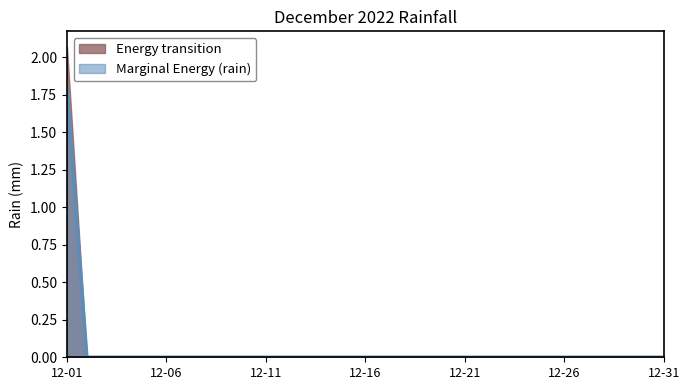

The value of Energy transition at 12-31 is 0.0. True or false?

True